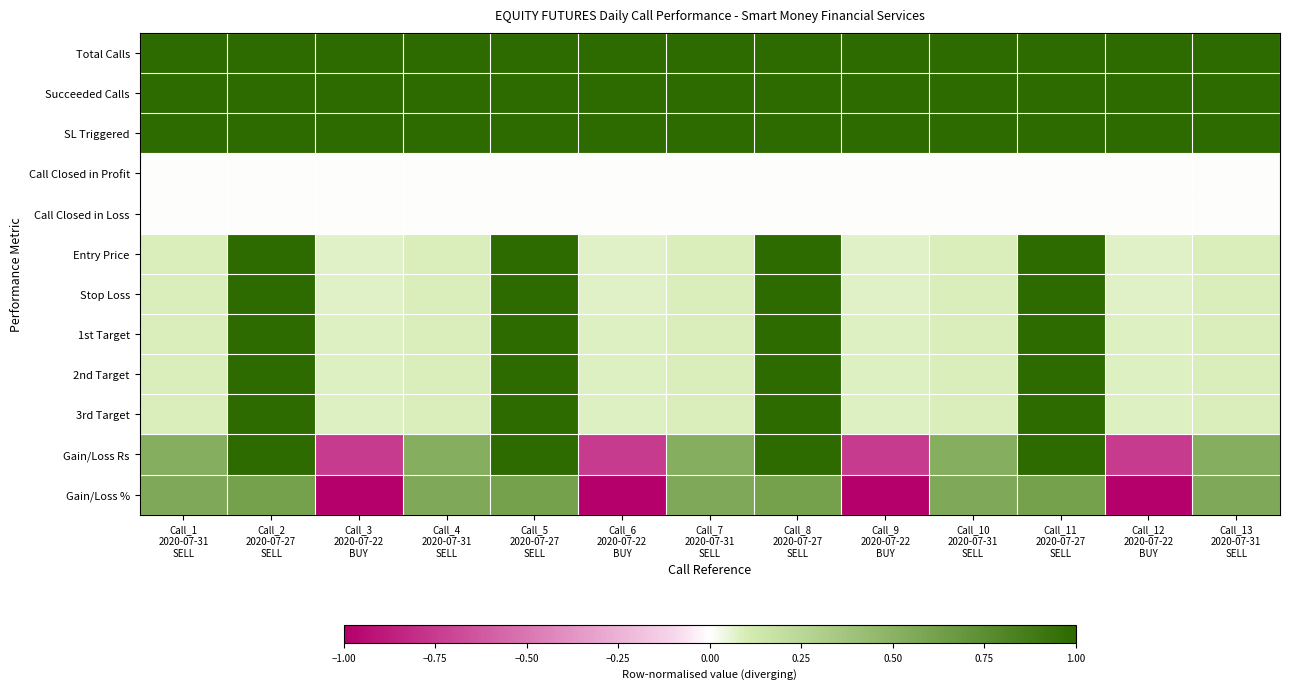

Rank the series at Call_1 2020-07-31 SELL from highest to lowest value.

Total Calls, Succeeded Calls, SL Triggered, Gain/Loss %, Gain/Loss Rs, Stop Loss, 1st Target, 2nd Target, Entry Price, 3rd Target, Call Closed in Profit, Call Closed in Loss